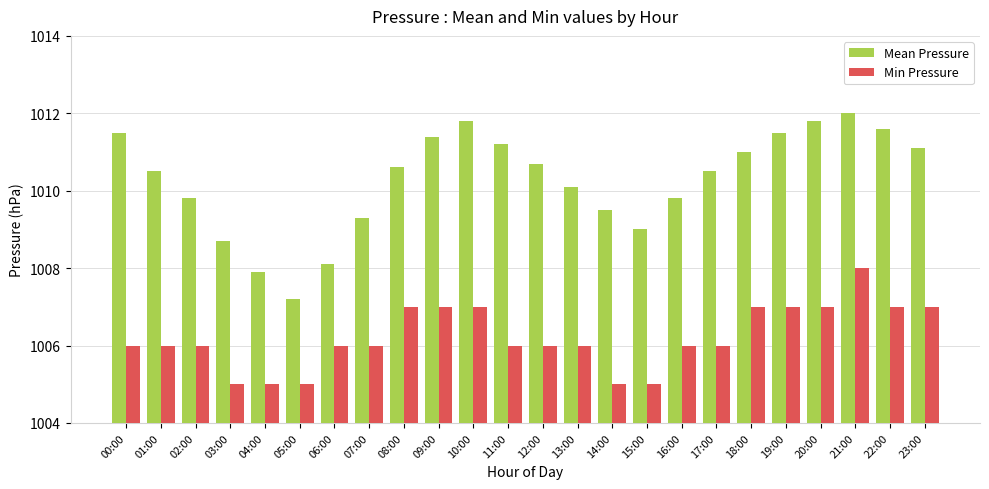

What are all the series names shown in the legend?

Mean Pressure, Min Pressure